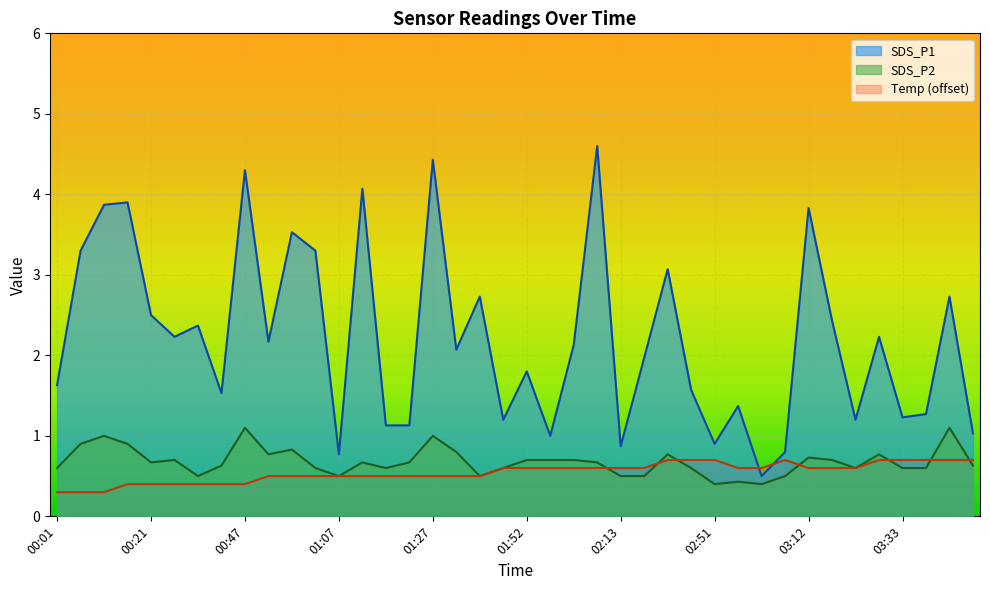

At which label does Temp reach its minimum?

00:01